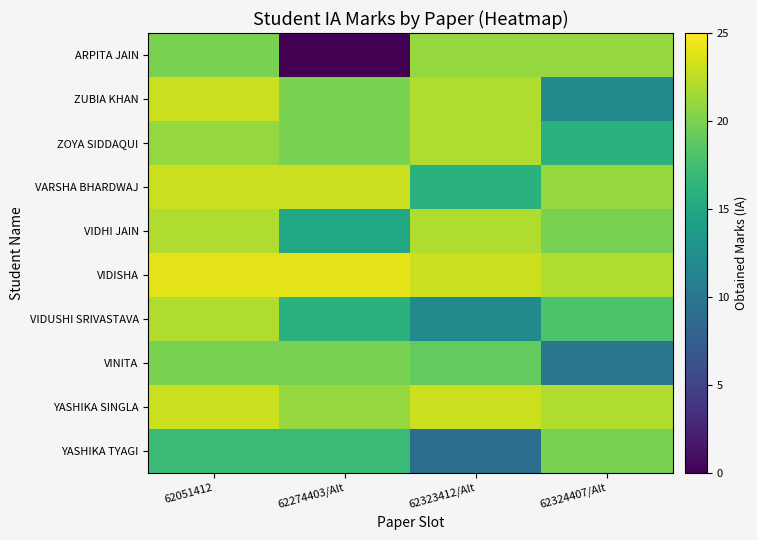

Reading right to left, extract all data points from this chart.

ARPITA JAIN: 62324407/Alt=21	62323412/Alt=21	62274403/Alt=0	62051412=20
ZUBIA KHAN: 62324407/Alt=12	62323412/Alt=22	62274403/Alt=20	62051412=23
ZOYA SIDDAQUI: 62324407/Alt=16	62323412/Alt=22	62274403/Alt=20	62051412=21
VARSHA BHARDWAJ: 62324407/Alt=21	62323412/Alt=16	62274403/Alt=23	62051412=23
VIDHI JAIN: 62324407/Alt=20	62323412/Alt=22	62274403/Alt=15	62051412=22
VIDISHA: 62324407/Alt=22	62323412/Alt=23	62274403/Alt=24	62051412=24
VIDUSHI SRIVASTAVA: 62324407/Alt=18	62323412/Alt=12	62274403/Alt=16	62051412=22
VINITA: 62324407/Alt=10	62323412/Alt=19	62274403/Alt=20	62051412=20
YASHIKA SINGLA: 62324407/Alt=22	62323412/Alt=23	62274403/Alt=21	62051412=23
YASHIKA TYAGI: 62324407/Alt=20	62323412/Alt=9	62274403/Alt=17	62051412=17